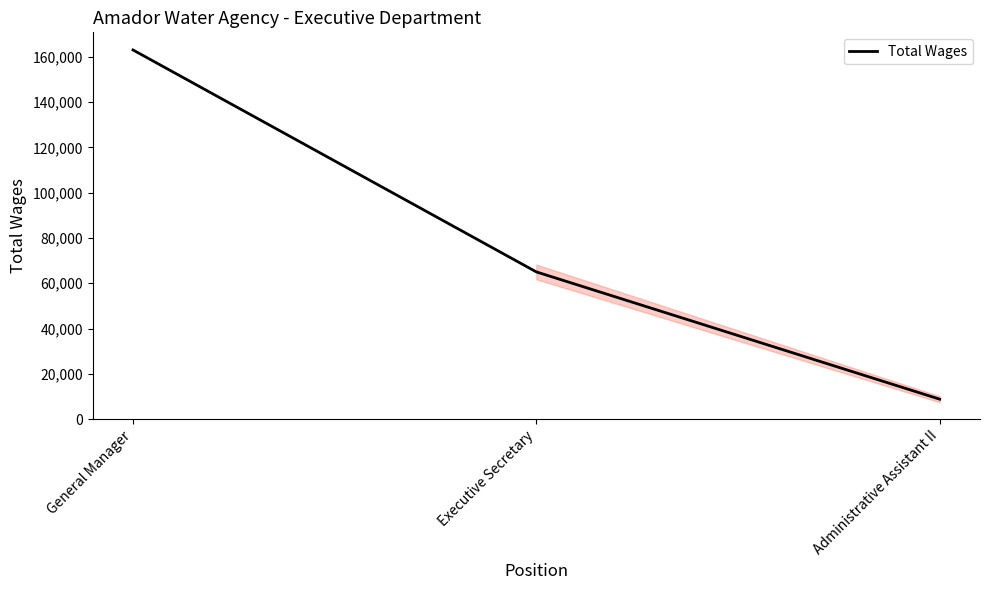

How many categories are shown in the chart?

3